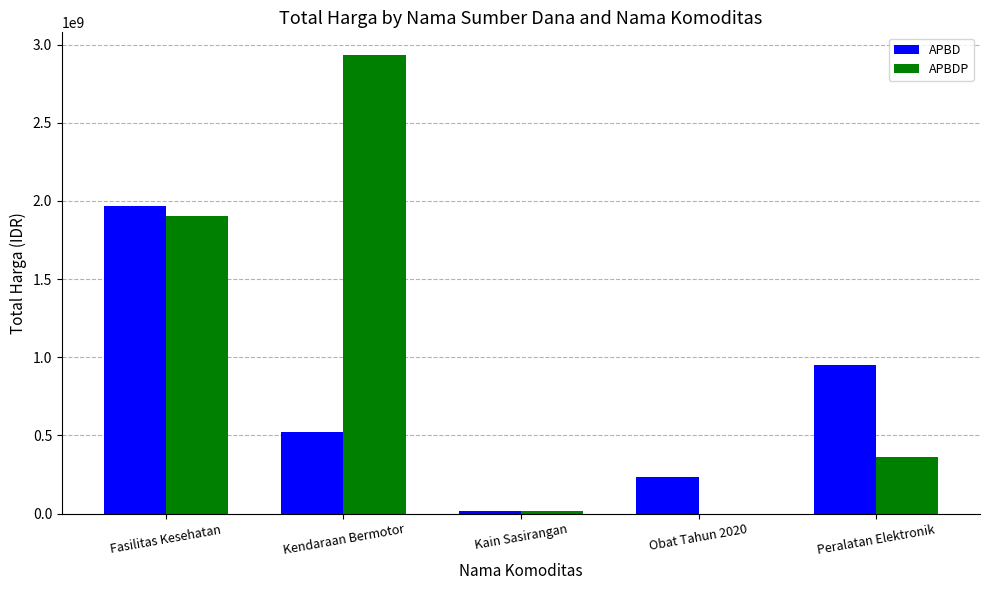

True or false: APBDP has a value of 2928073670 at Fasilitas Kesehatan.

False